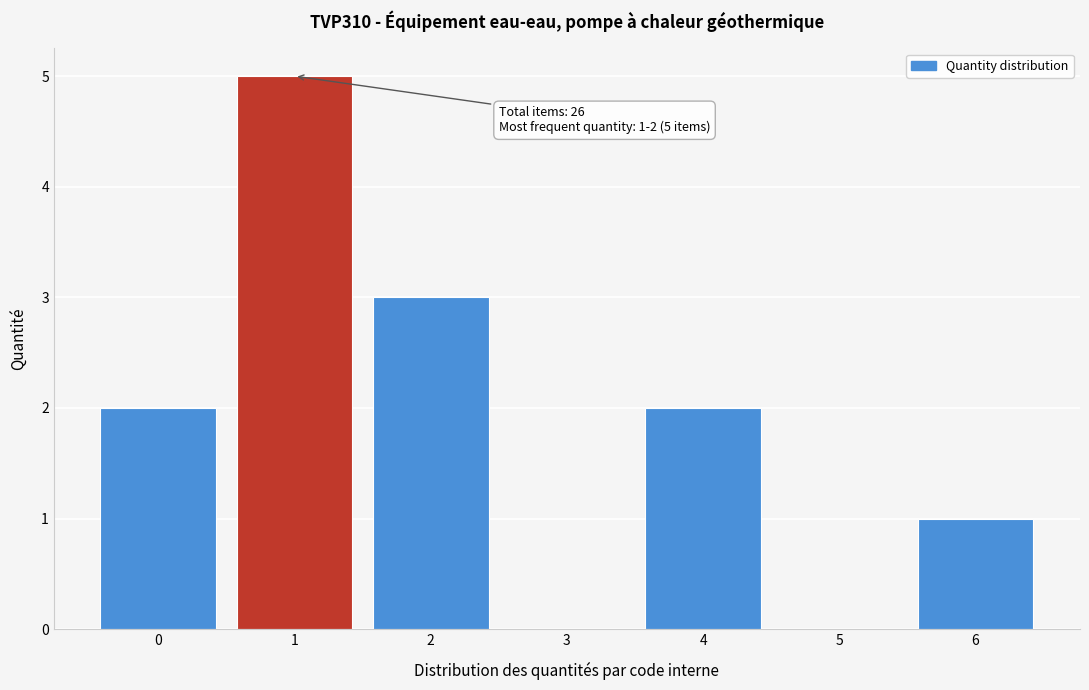

Reading left to right, transcribe all the data shown in this chart.

0=2	1=5	2=3	3=0	4=2	5=0	6=1